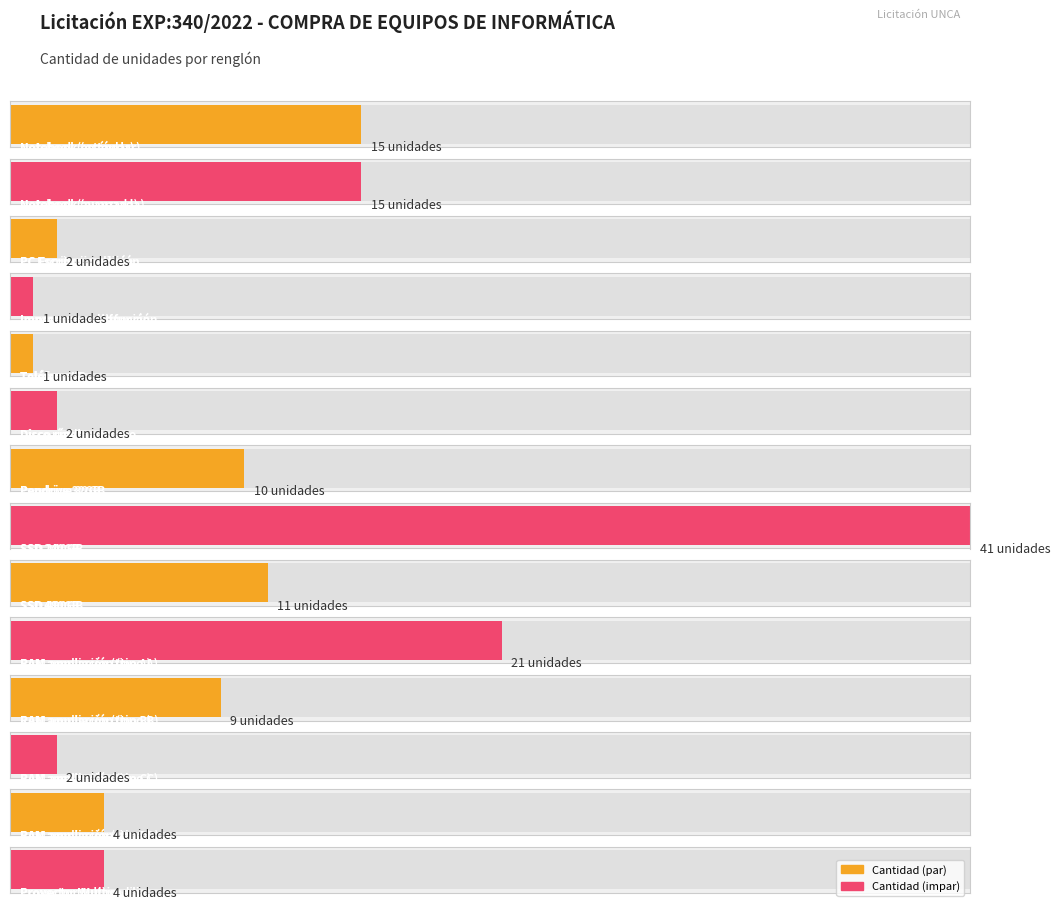

What is the value of the 11th bar from the left?

9